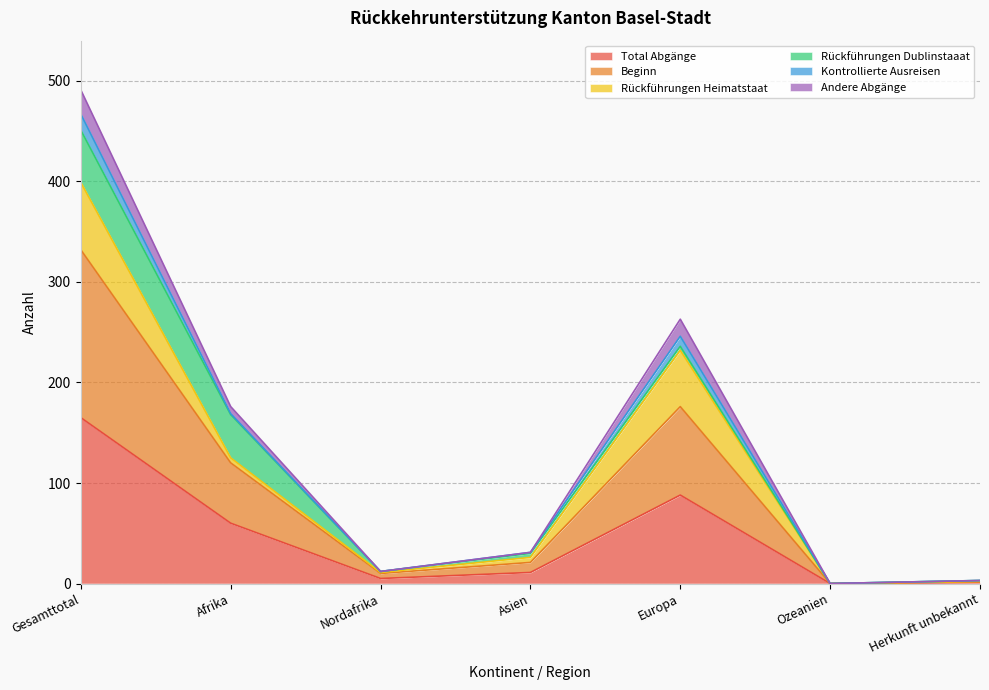

The value of Total Abgänge at Europa is 88. True or false?

True